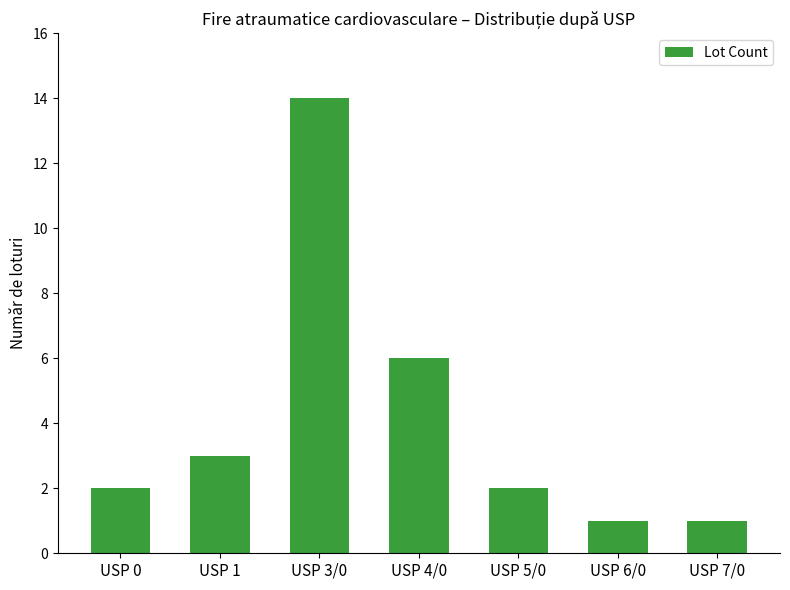

What is the label of the 1st bar from the right?

USP 7/0